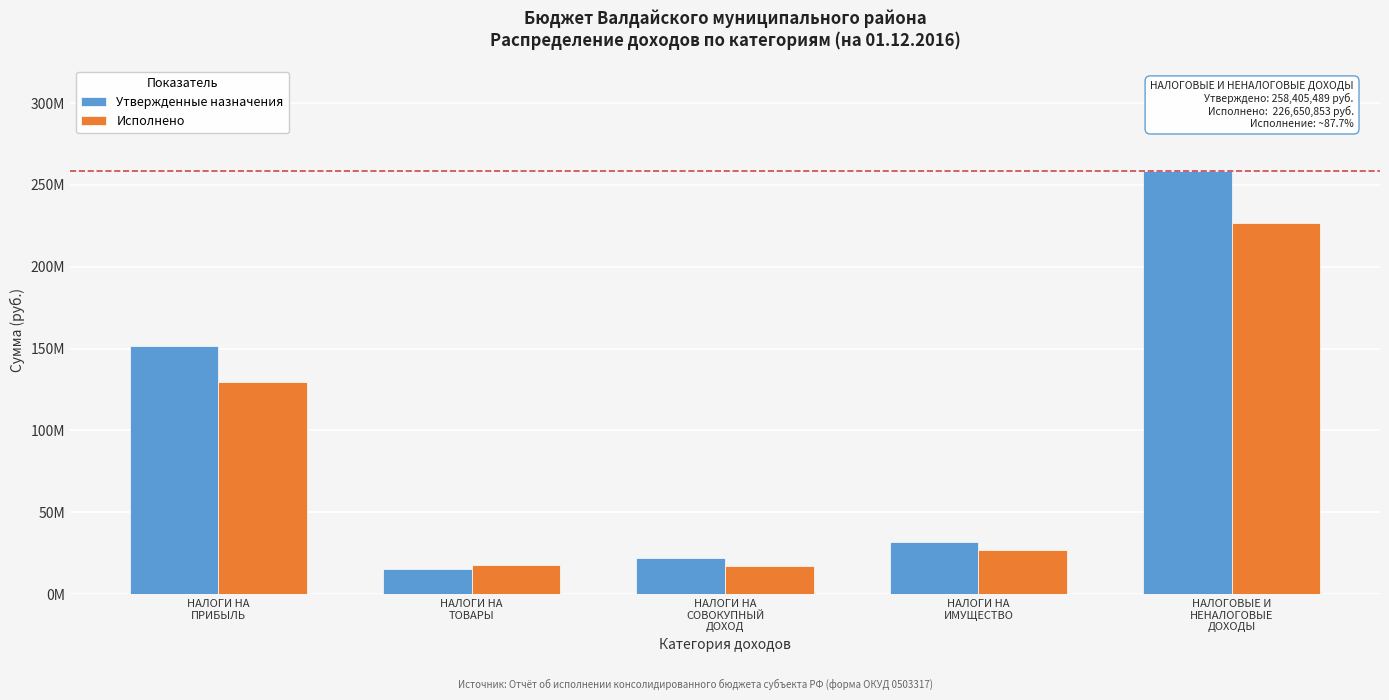

Does the chart contain any negative values?

No